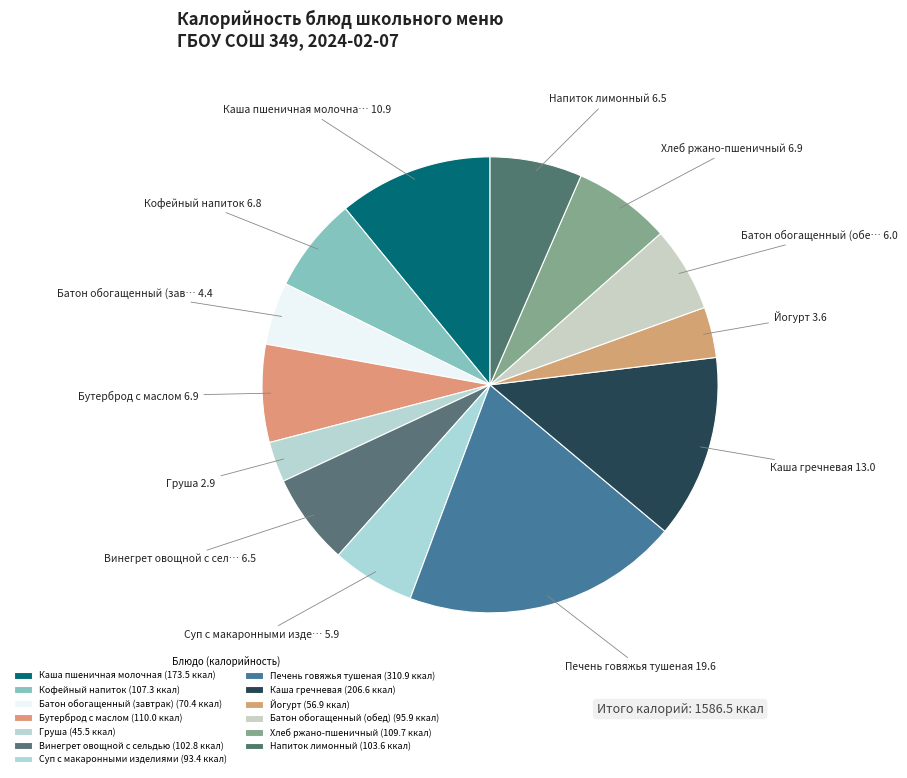

How many slices are in this pie chart?

13